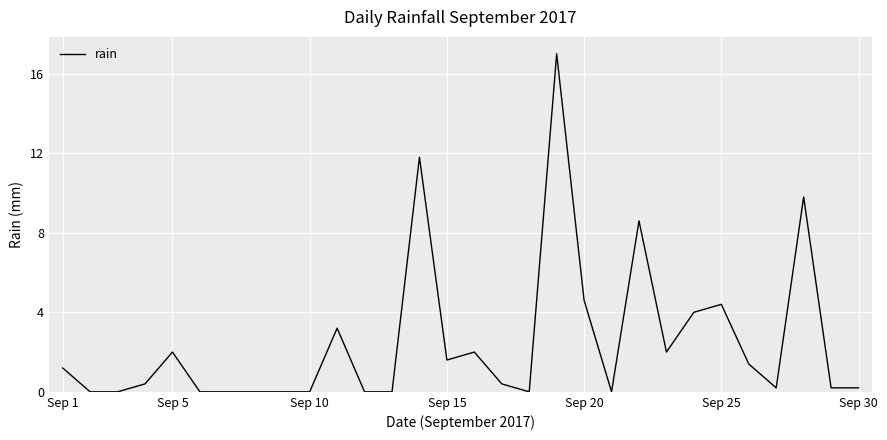

What is the difference between the maximum and minimum values?

17.0